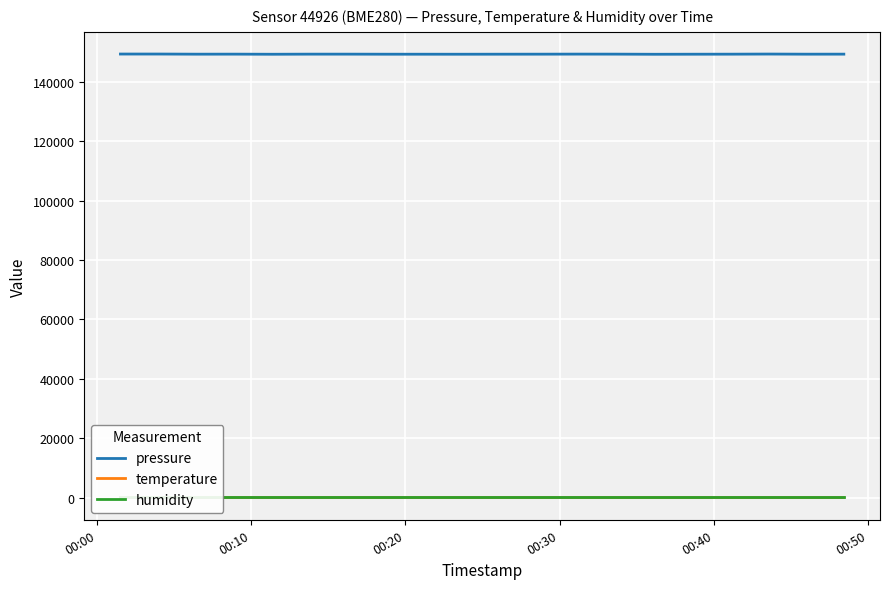

Reading left to right, what are all the values shown in this chart?

pressure: 149333.1	149334.4	149287.9	149299.2	149262.7	149299.2	149297.9	149277.8	149274.0	149269.0	149282.8	149290.4	149311.8	149299.2	149256.4	149276.5	149290.4	149328.1	149287.9	149297.9
temperature: 2.1	2.1	1.9	1.9	1.8	1.9	1.9	1.8	1.8	1.8	1.9	1.9	2.0	1.9	1.8	1.8	1.9	2.0	1.9	1.9
humidity: 100.0	100.0	100.0	100.0	100.0	100.0	100.0	100.0	100.0	100.0	100.0	100.0	100.0	100.0	100.0	100.0	100.0	100.0	100.0	100.0